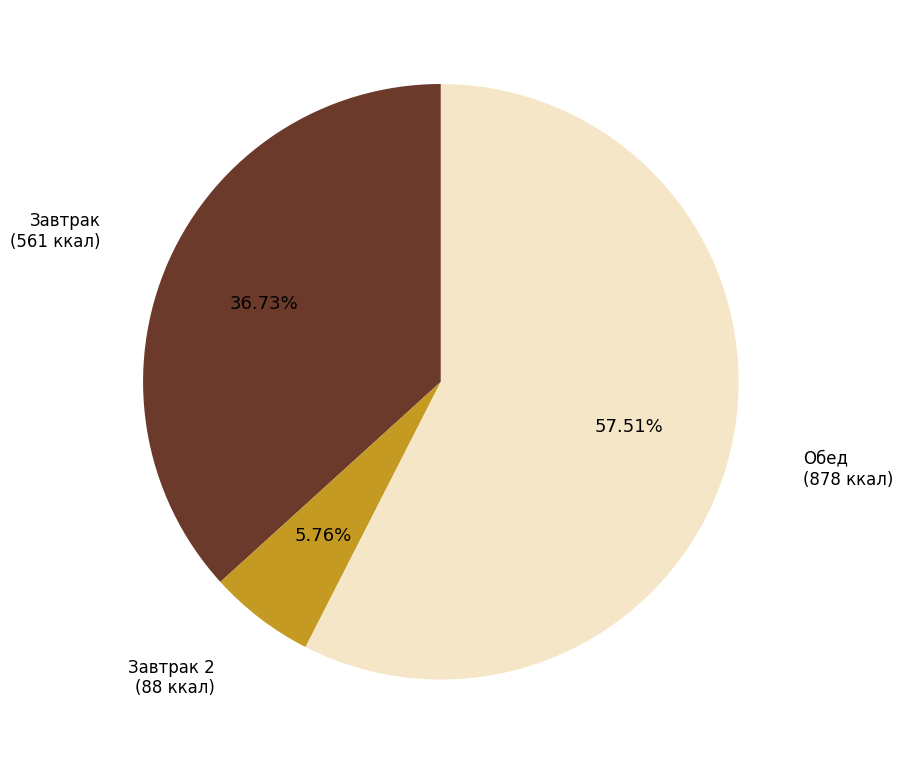

The Завтрак 2 slice represents 6% of the pie. True or false?

True